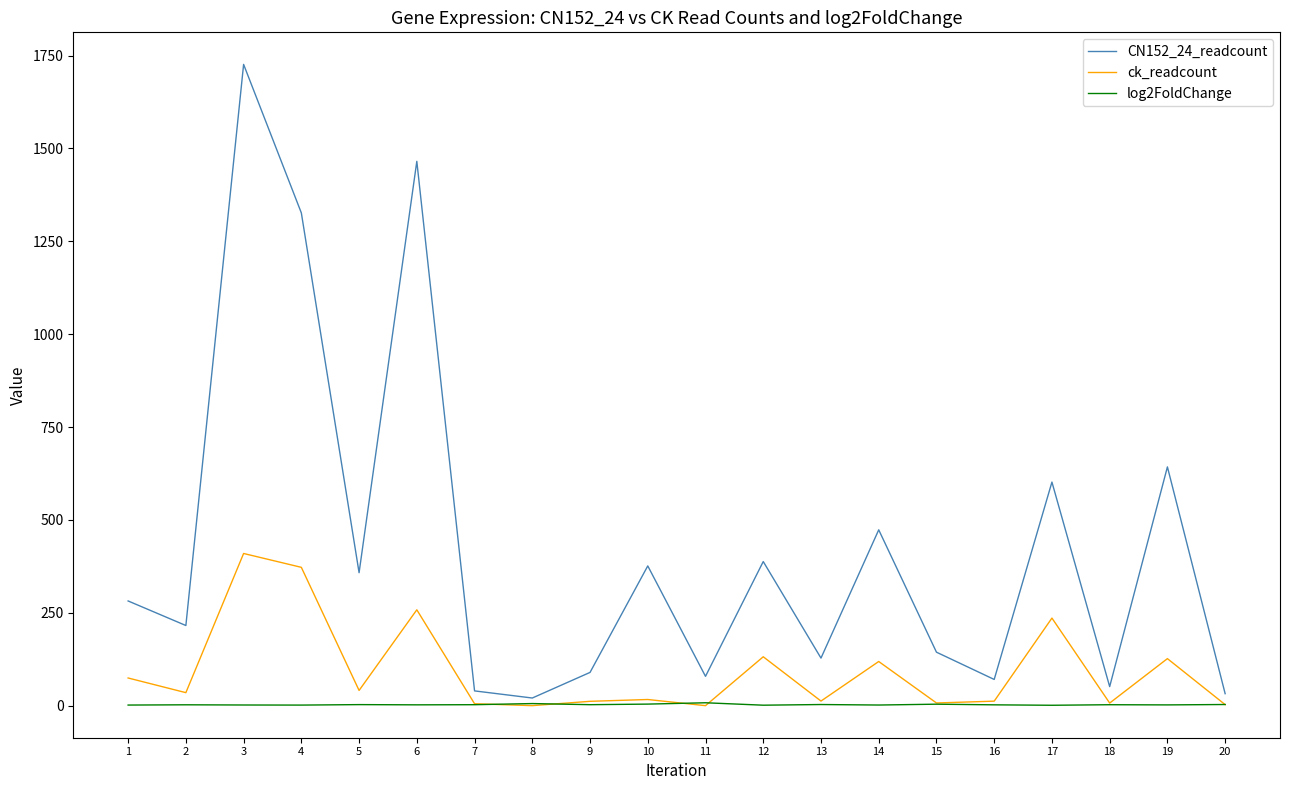

How many interior local valleys does the CN152_24_readcount series have?

7